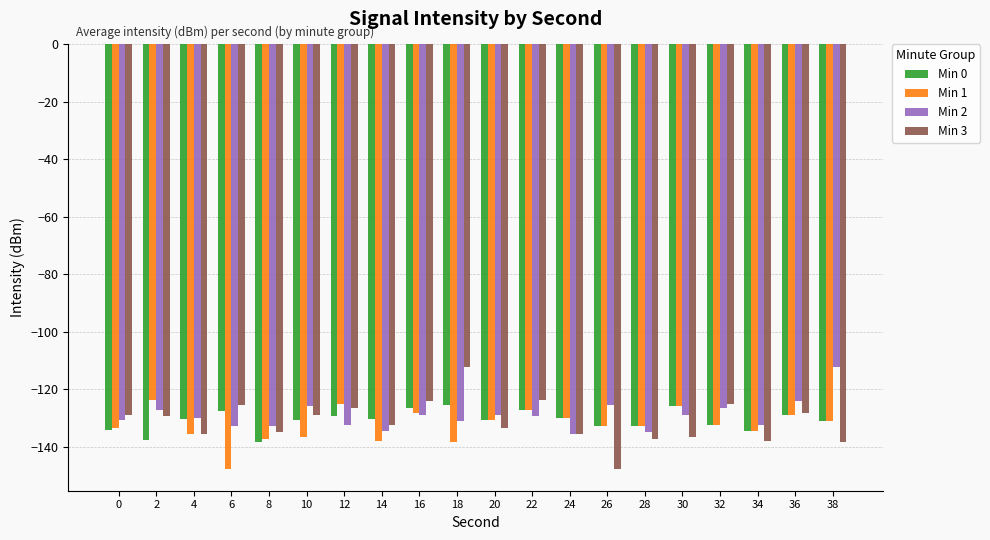

What are all the series names shown in the legend?

Min 0, Min 1, Min 2, Min 3